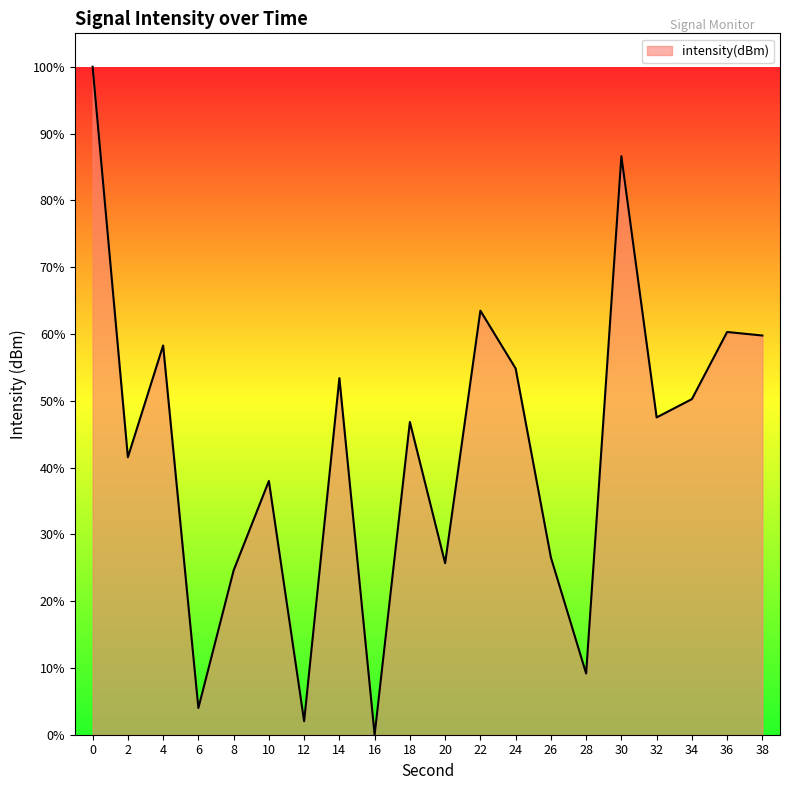

The chart shows a value of 22.2 at 10. True or false?

False